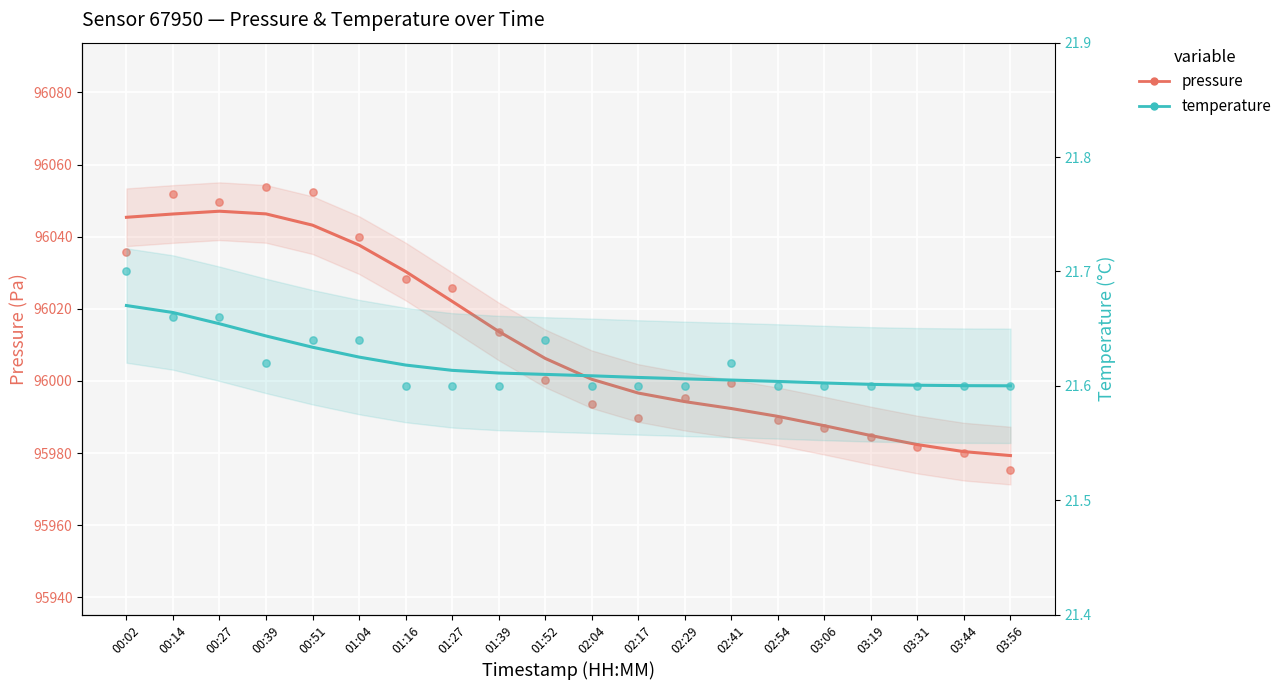

Is the value of pressure at 01:39 greater than the value of temperature (scatter) at 02:04?

Yes